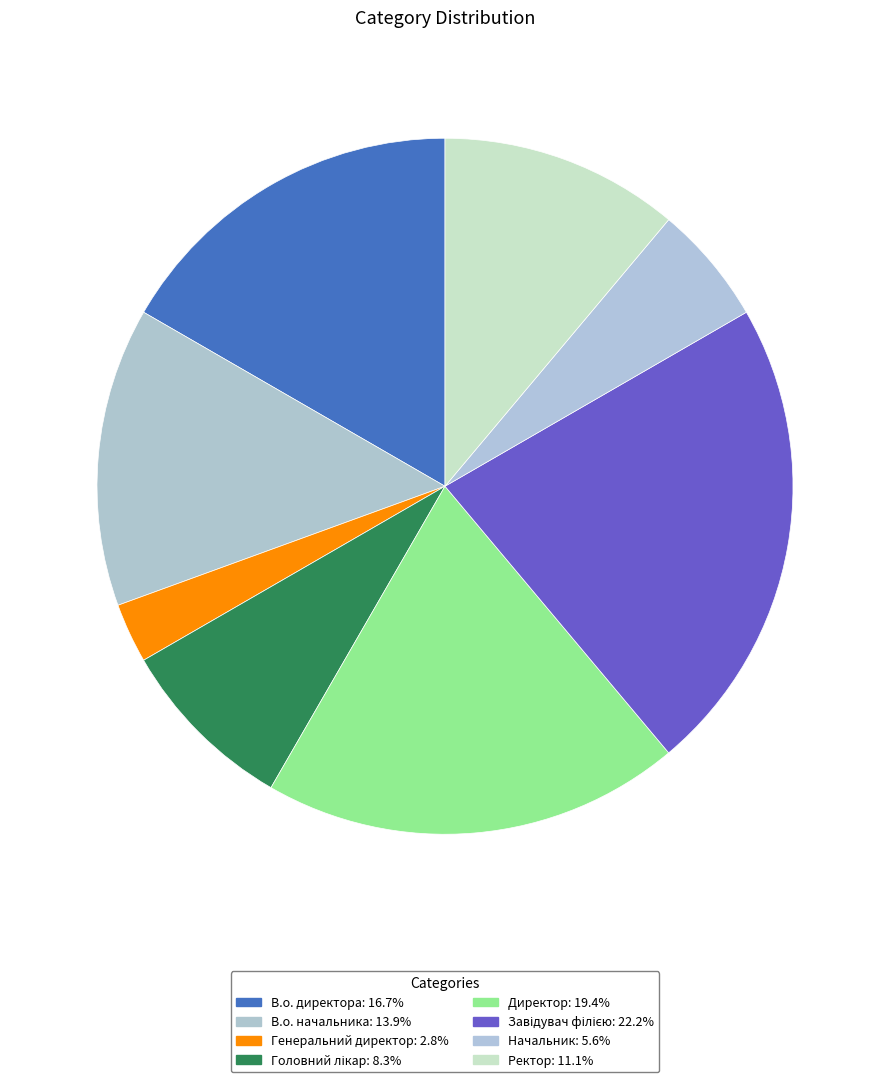

Is the sum of Директор and Генеральний директор greater than half?

No